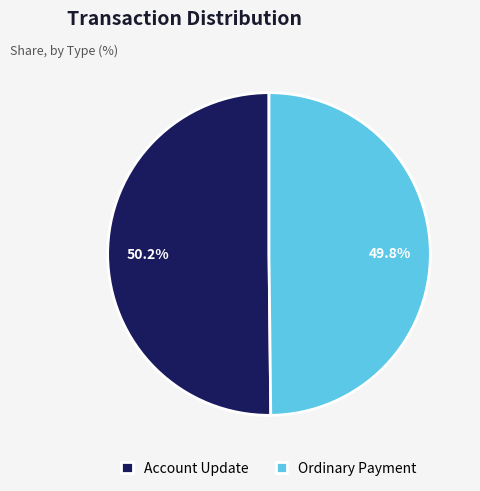

Is there any slice that represents more than half of the pie?

Yes